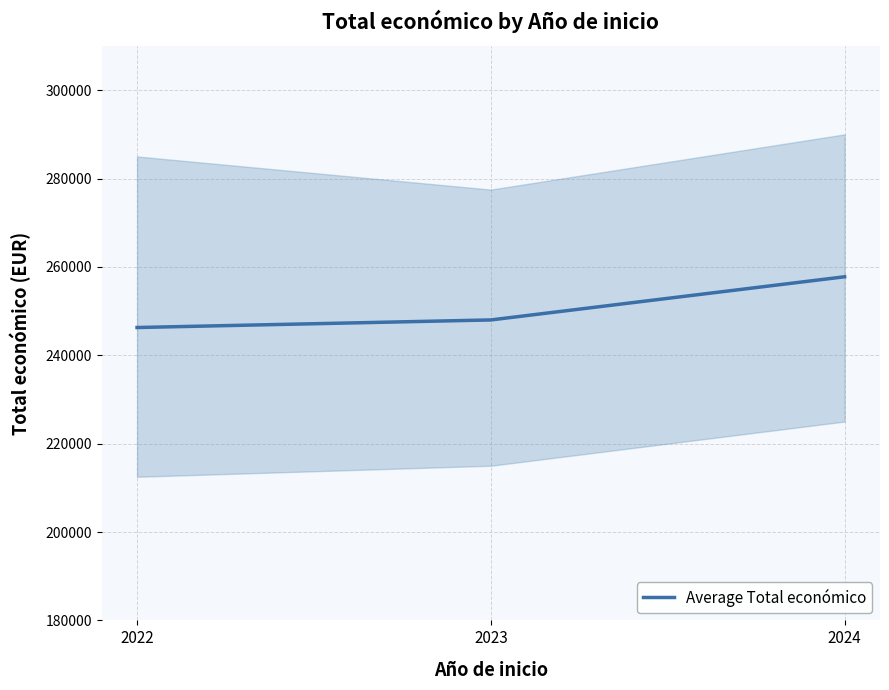

At which category does the chart reach its minimum across all series?

2022